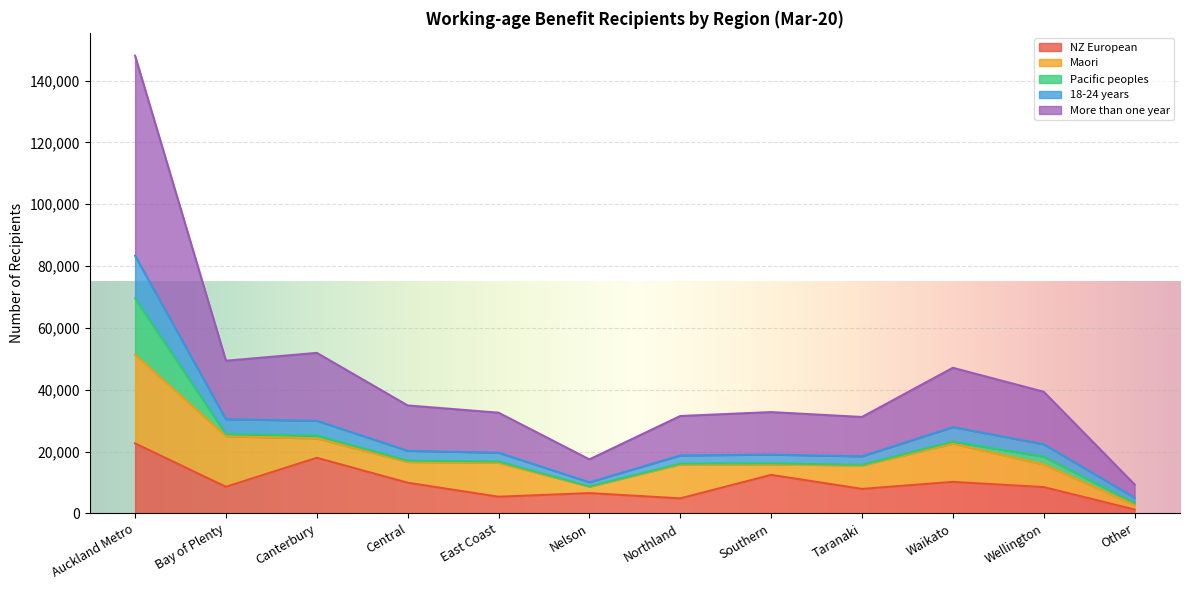

At which category is the sum across all series the highest?

Auckland Metro